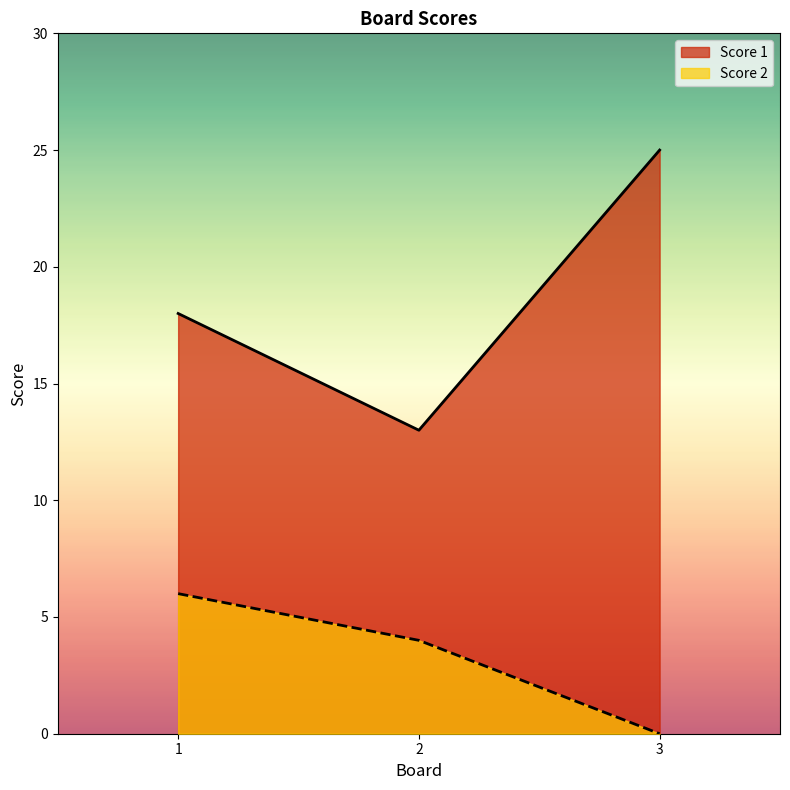

The value of Score 1 at 2 is 4. True or false?

False